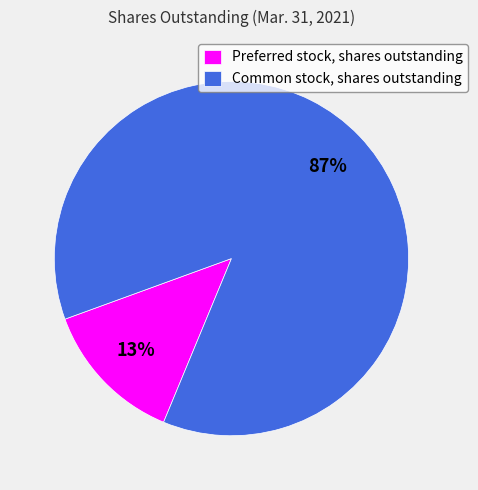

Rank the categories by value from lowest to highest.

Preferred stock, shares outstanding, Common stock, shares outstanding